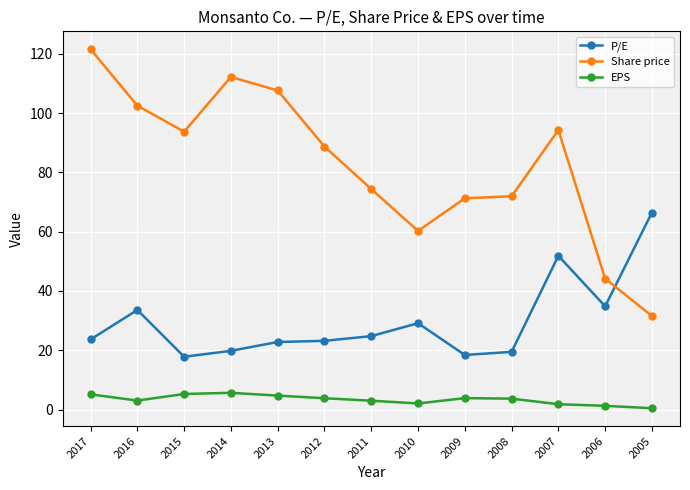

At how many categories does at least one series exceed 23?

13